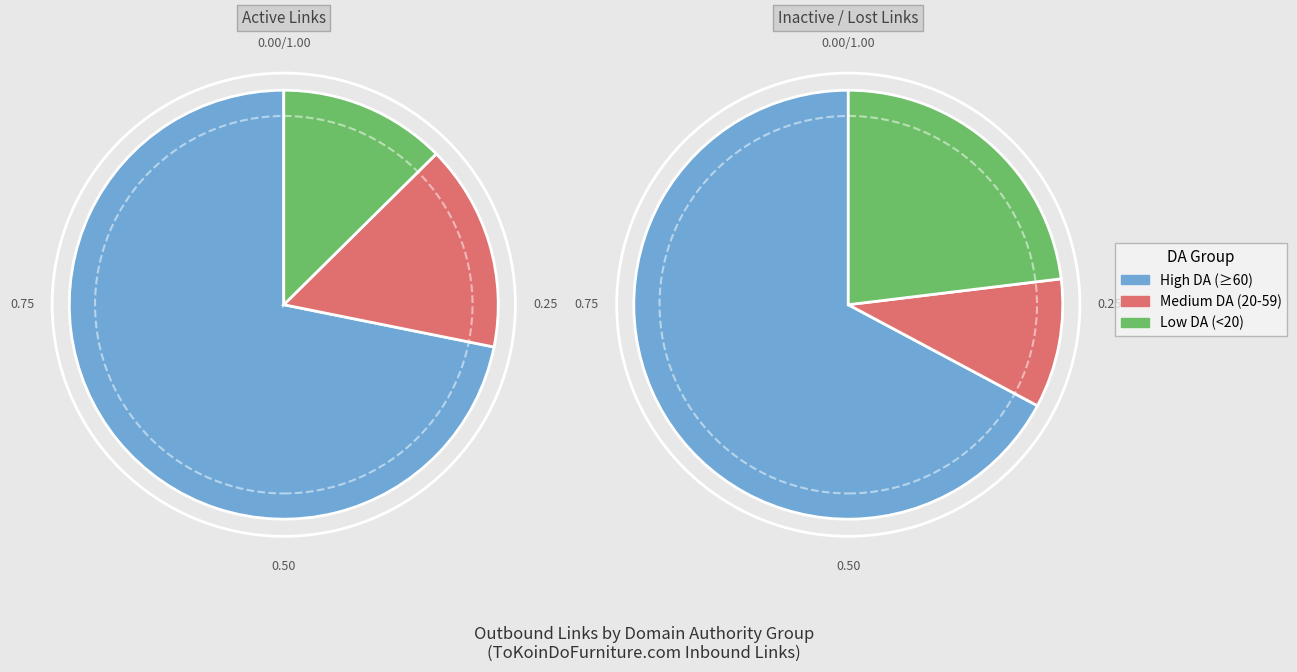

Is www.vevotube.xyz the majority of the pie?

No